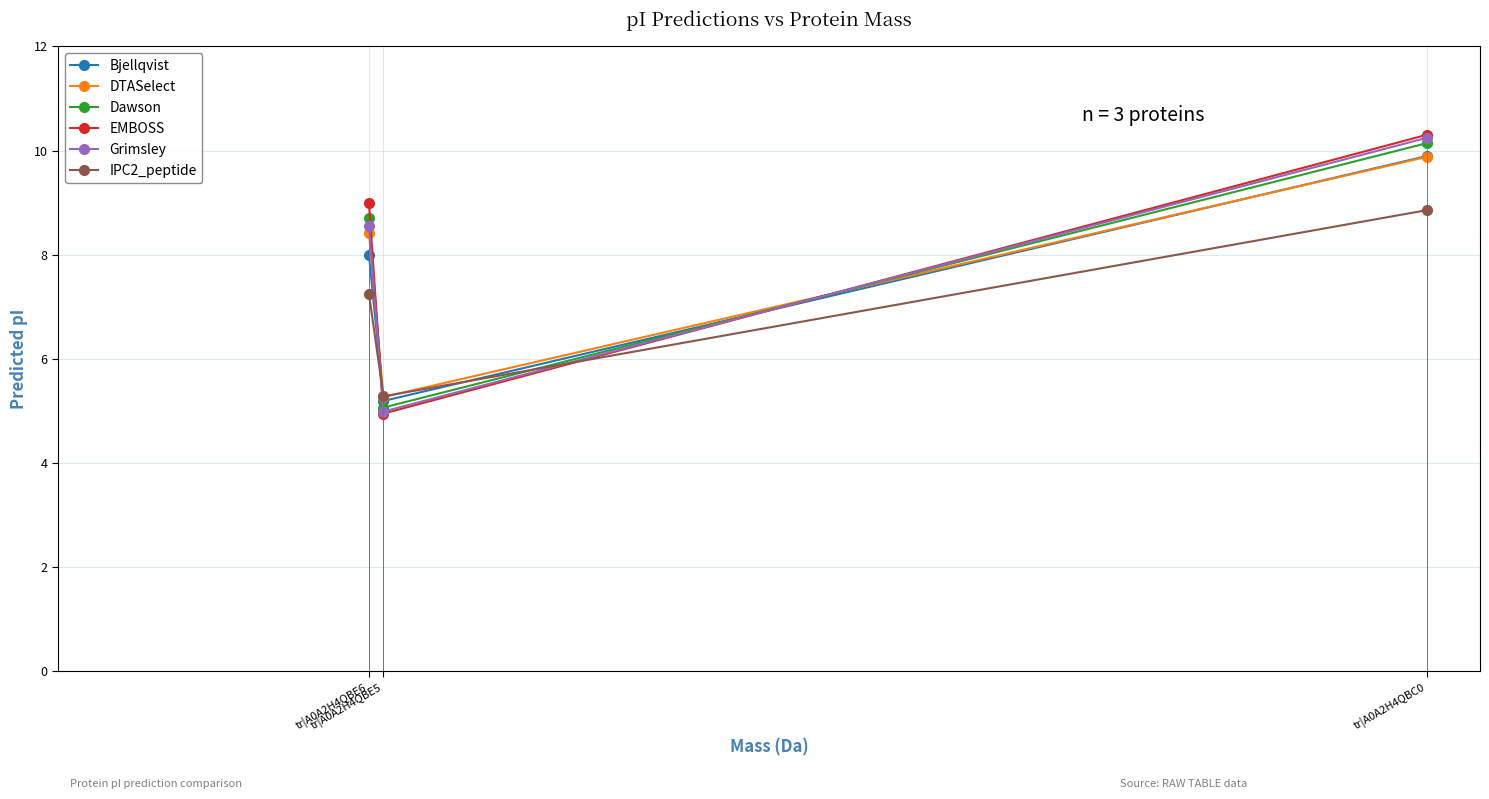

How many data points in IPC2_peptide are above 7?

2